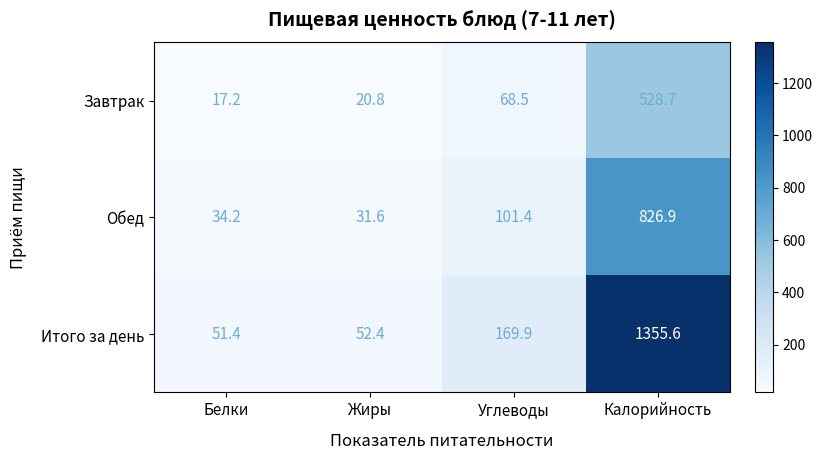

Which series has the widest spread of values?

Итого за день